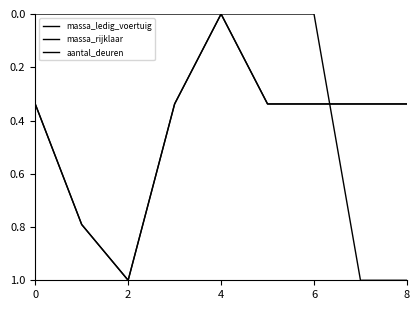

At which category is the sum across all series the highest?

2